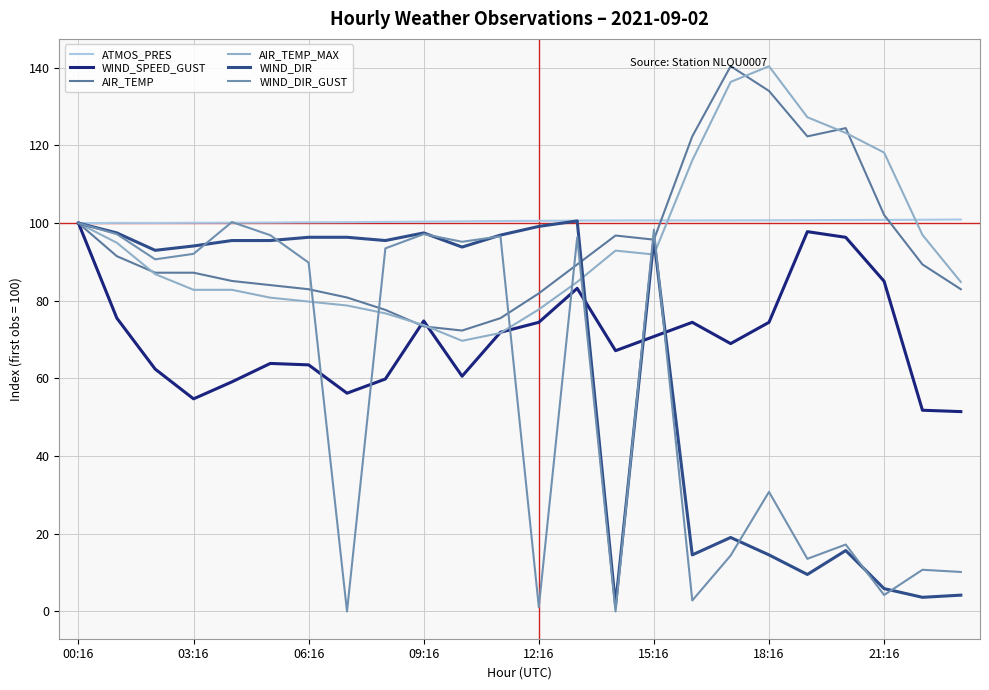

Which series has the widest spread of values?

WIND_DIR_GUST